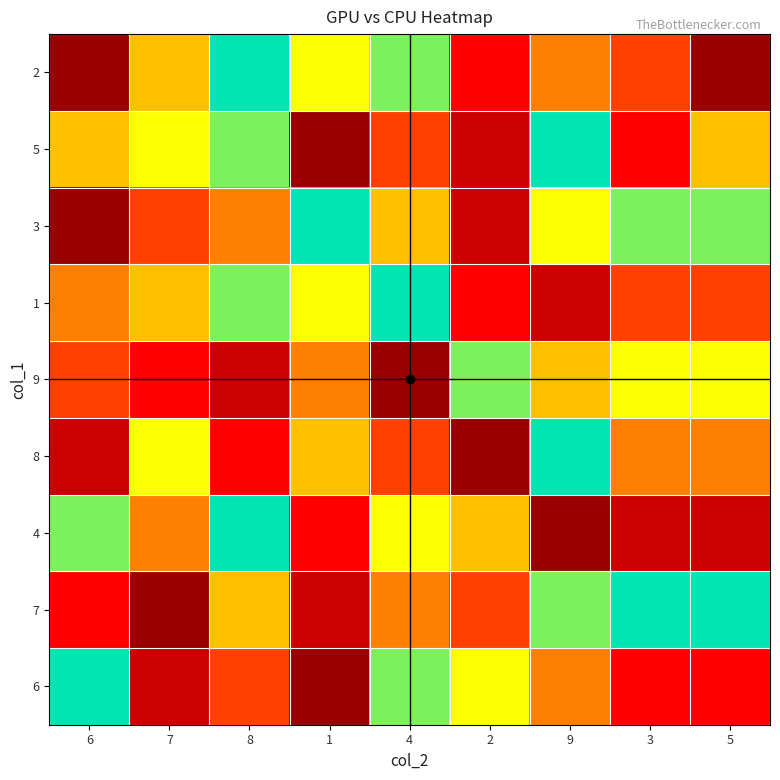

Reading left to right, what are all the values shown in this chart?

2: 6=1	7=6	8=9	1=7	4=8	2=3	9=5	3=4	5=1
5: 6=6	7=7	8=8	1=1	4=4	2=2	9=9	3=3	5=6
3: 6=1	7=4	8=5	1=9	4=6	2=2	9=7	3=8	5=8
1: 6=5	7=6	8=8	1=7	4=9	2=3	9=2	3=4	5=4
9: 6=4	7=3	8=2	1=5	4=1	2=8	9=6	3=7	5=7
8: 6=2	7=7	8=3	1=6	4=4	2=1	9=9	3=5	5=5
4: 6=8	7=5	8=9	1=3	4=7	2=6	9=1	3=2	5=2
7: 6=3	7=1	8=6	1=2	4=5	2=4	9=8	3=9	5=9
6: 6=9	7=2	8=4	1=1	4=8	2=7	9=5	3=3	5=3